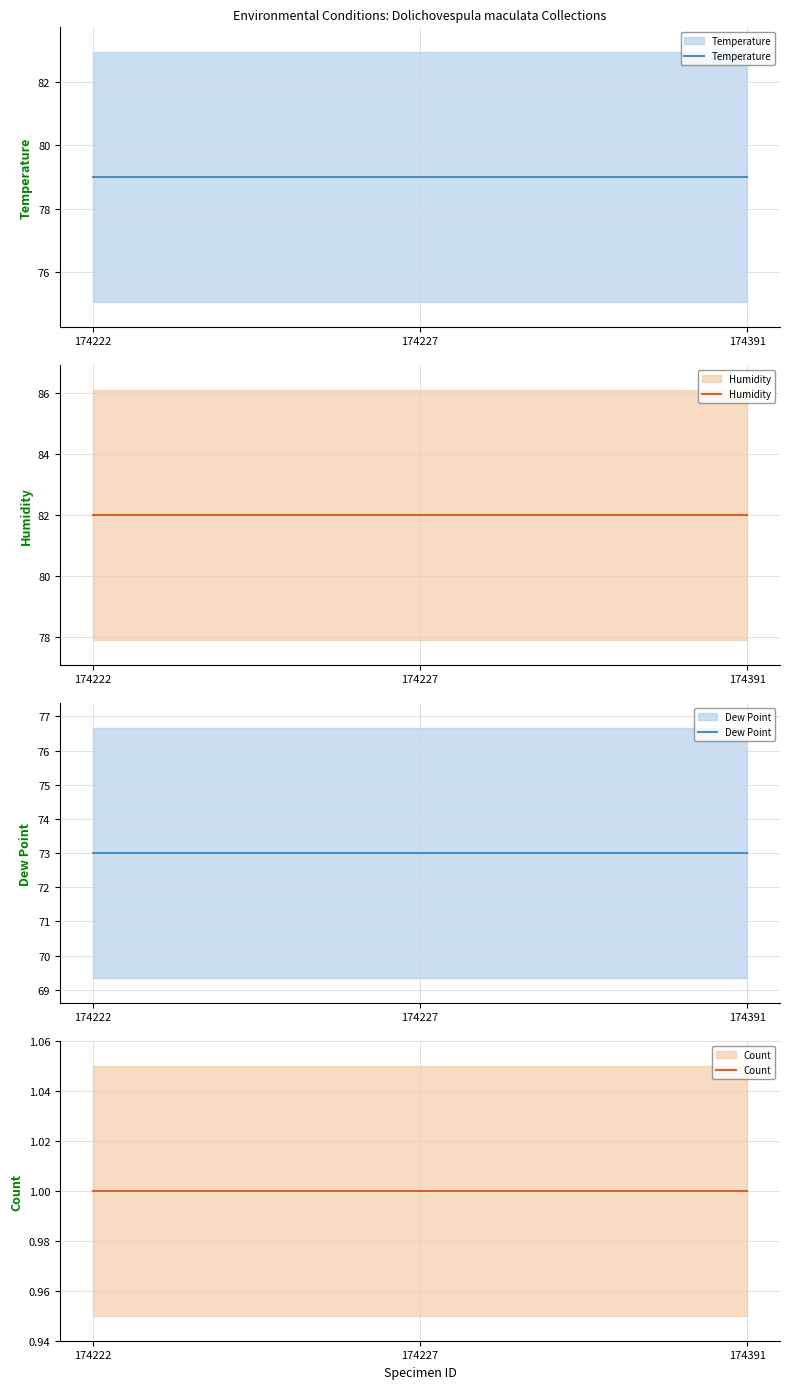

At which label does Dew Point reach its minimum?

174222